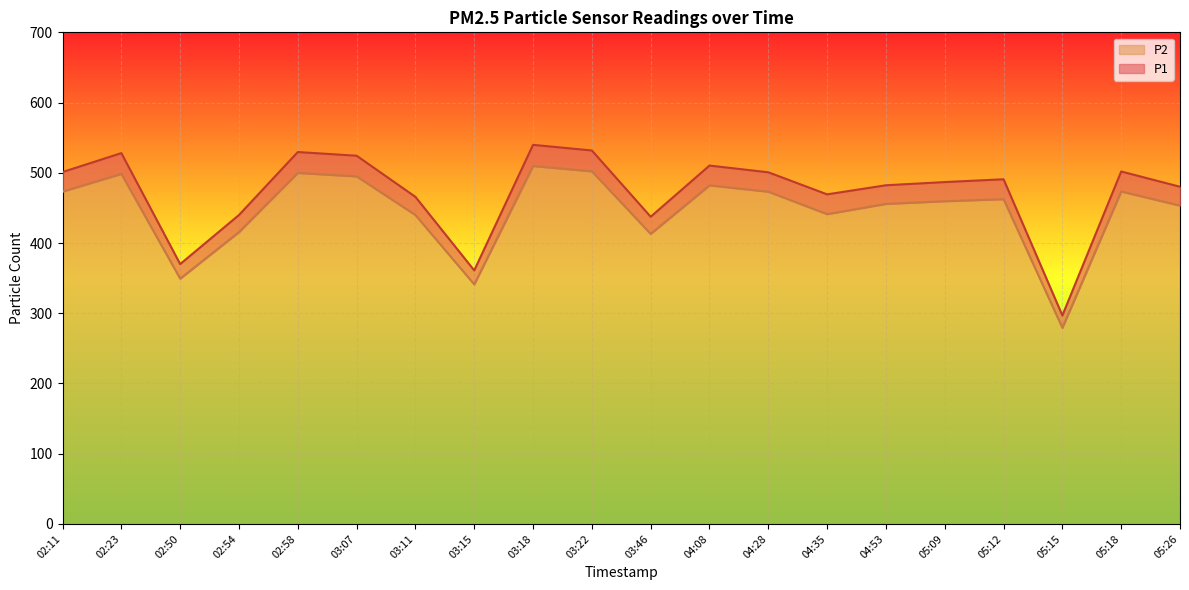

At which label does P2 first exceed 462?

02:11